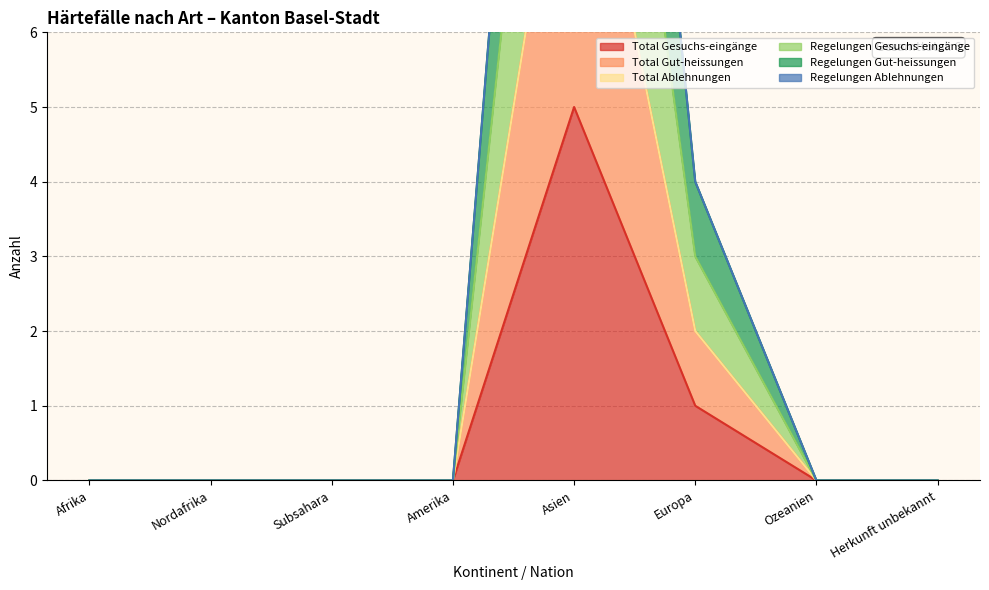

Is it true that Total Gut-heissungen equals 10 at Asien?

True